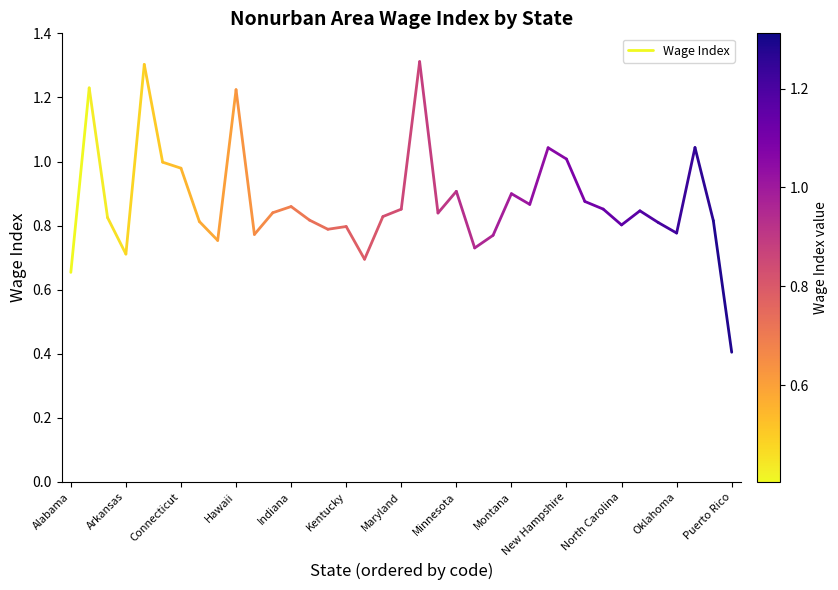

The chart shows a value of 1.1 at Alabama. True or false?

False